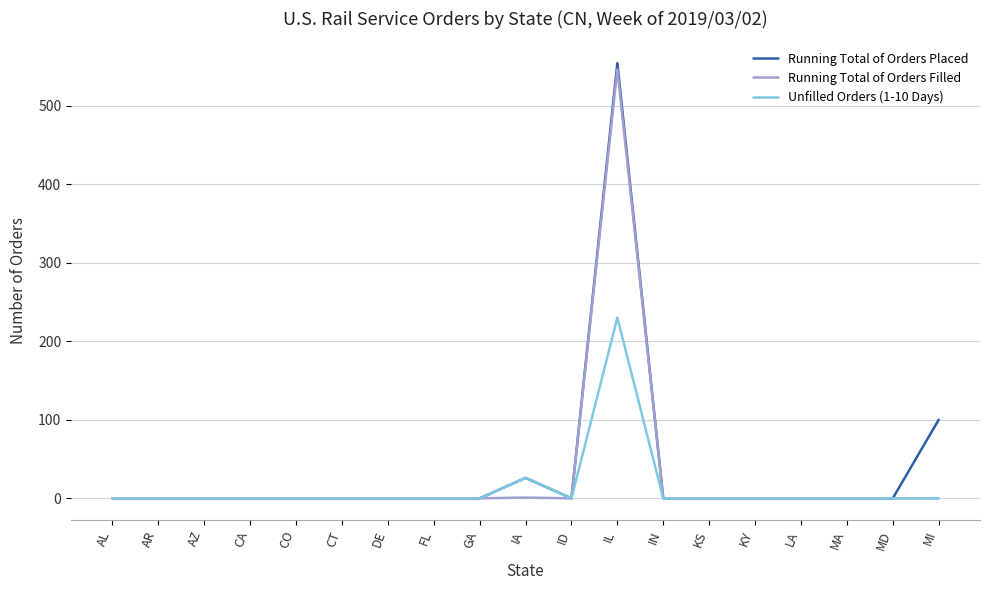

The Running Total of Orders Placed series shows 0 at LA. True or false?

True